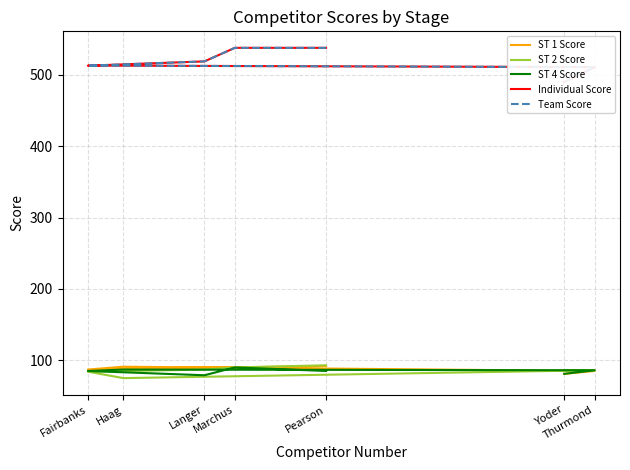

How many distinct data groups are displayed?

5